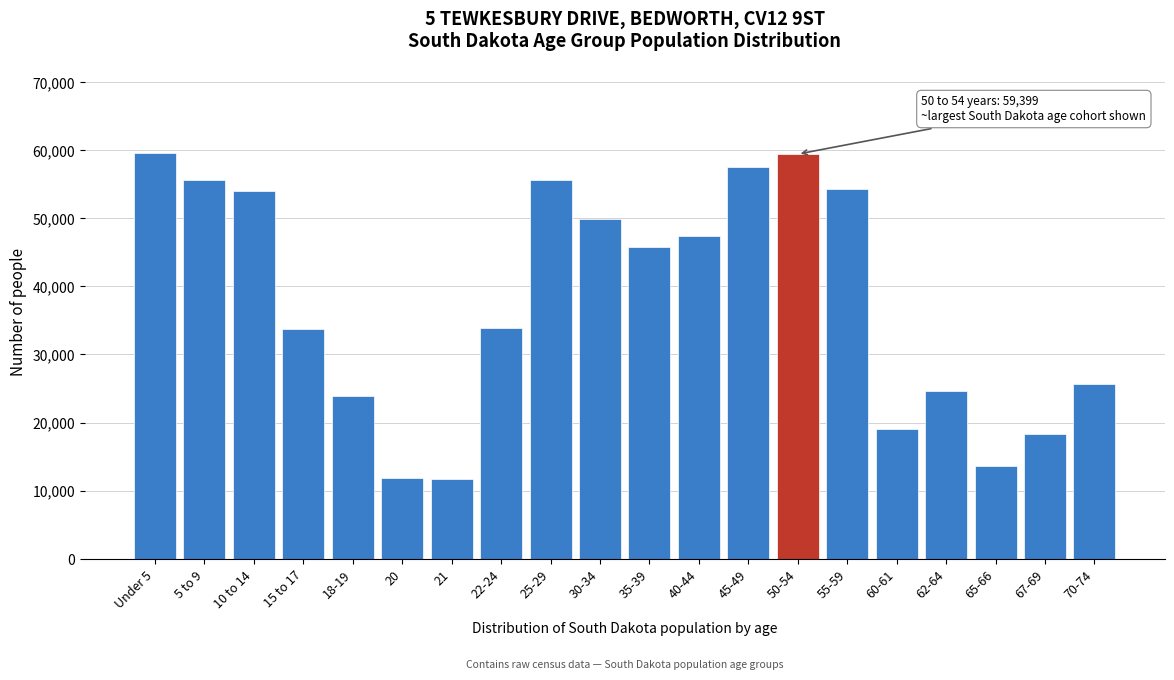

Which has a higher value, 65-66 or 20?

65-66